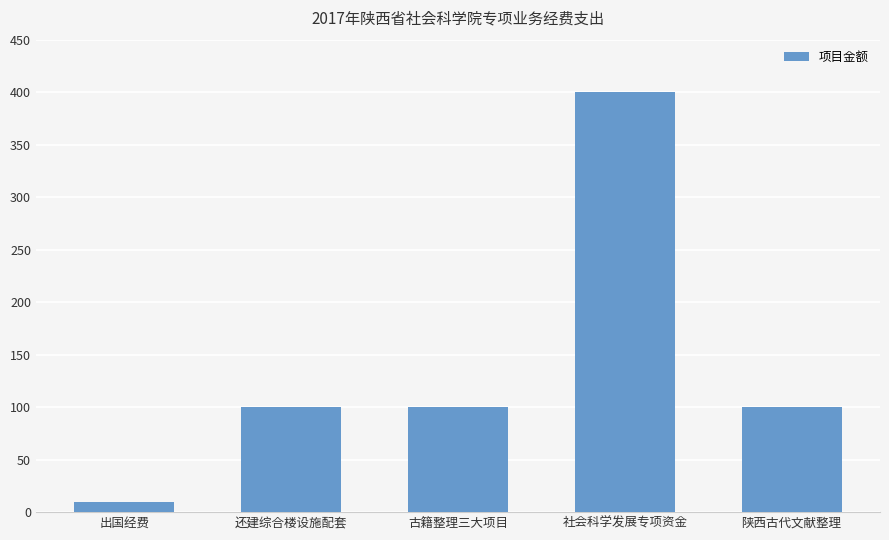

Approximately how many times larger is the value at 社会科学发展专项资金 compared to 出国经费?

40.6